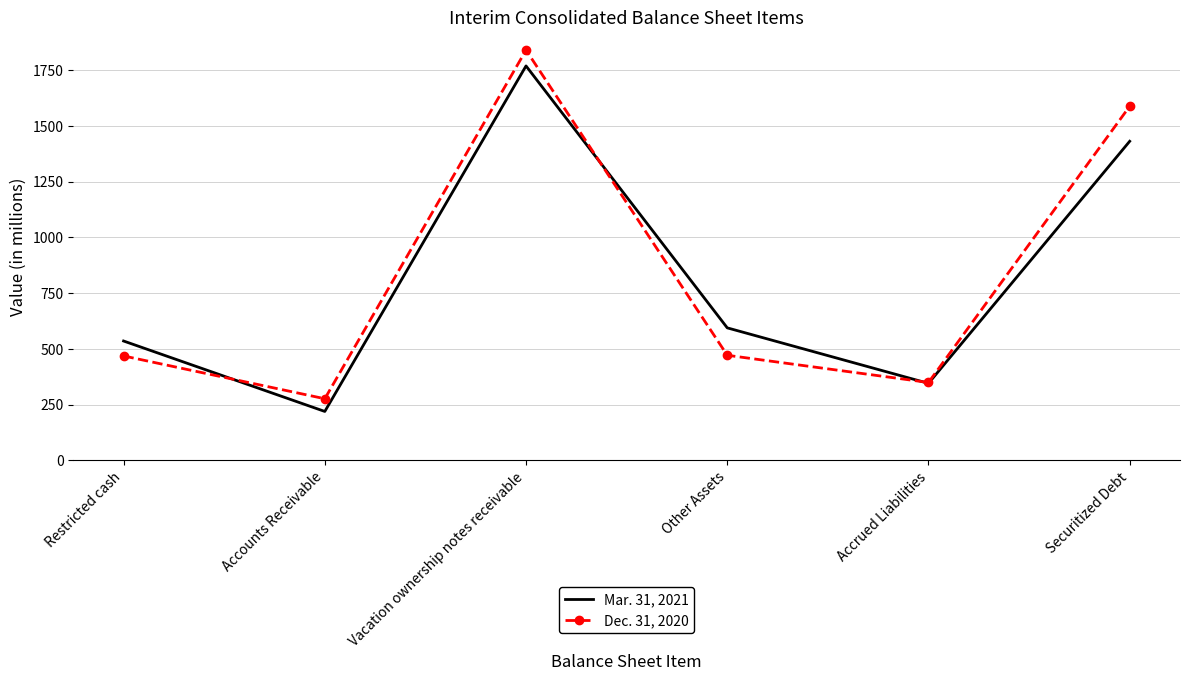

At which label does Dec. 31, 2020 first exceed 471?

Vacation ownership notes receivable